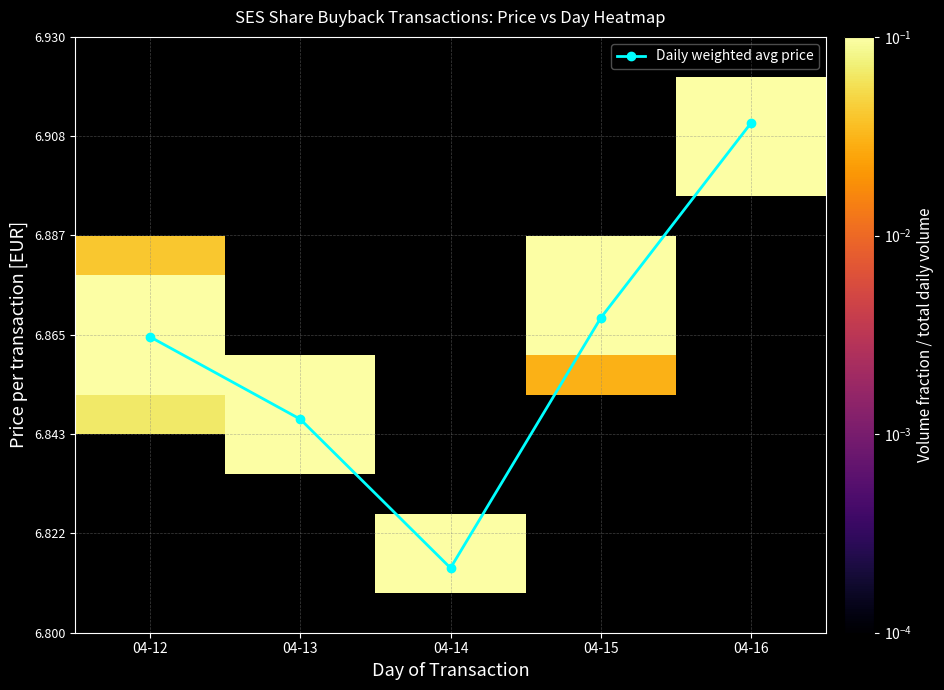

Which category has the lowest value in the Daily weighted avg price series?

04-14